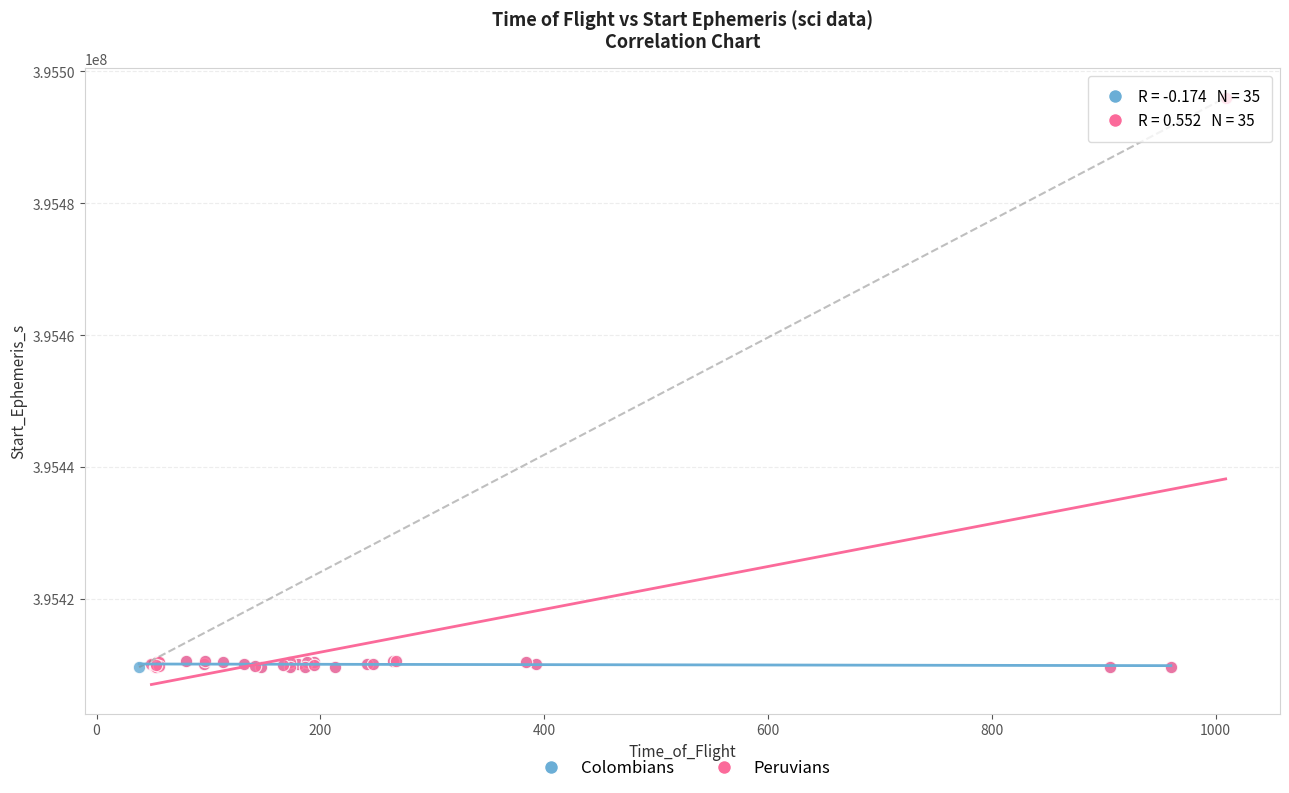

Which series has the widest spread of Y values?

Peruvians